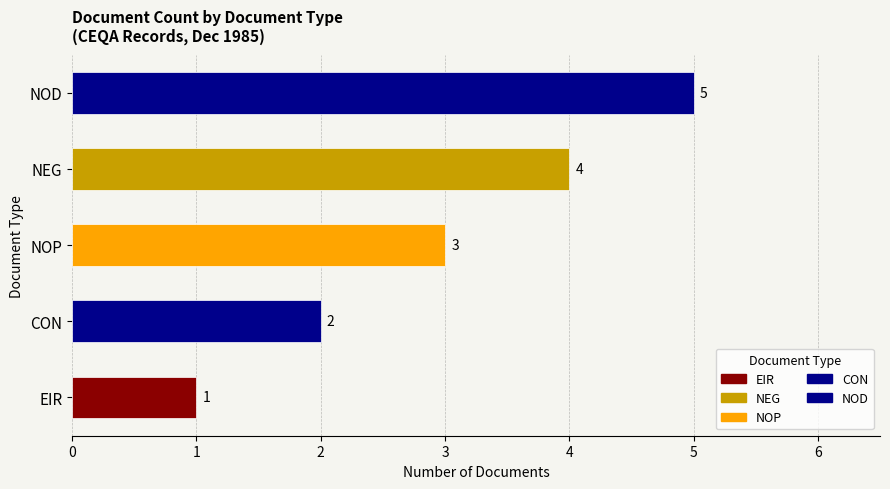

What is the sum of the values at NEG and NOP?

7